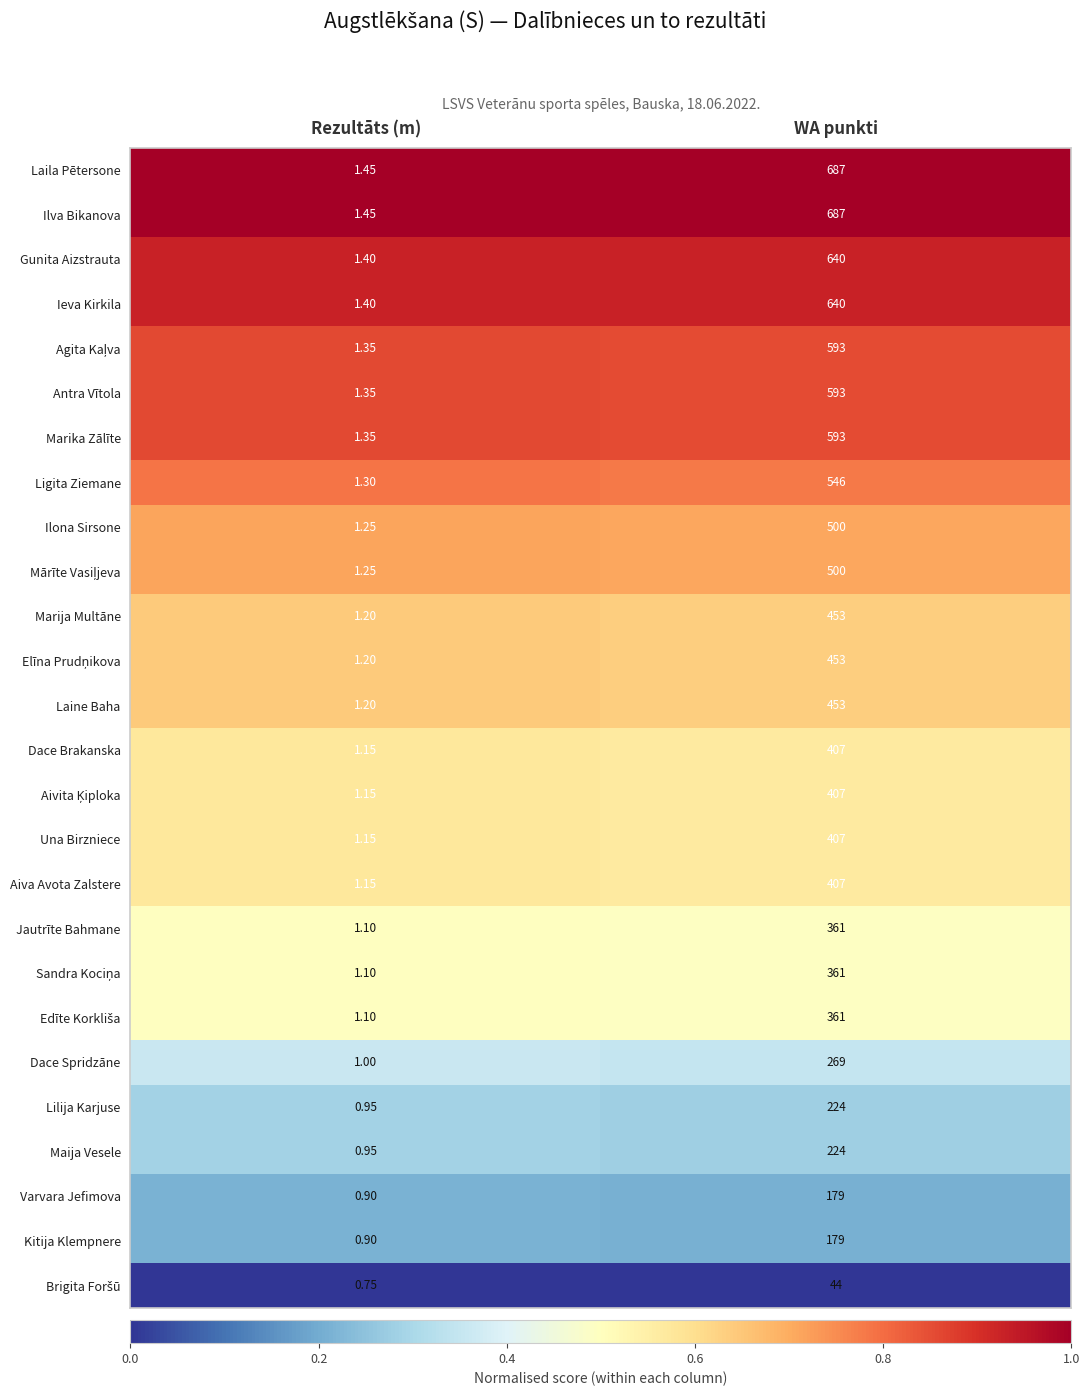

What is the total value across all series at Rezultāts (m)?

30.5